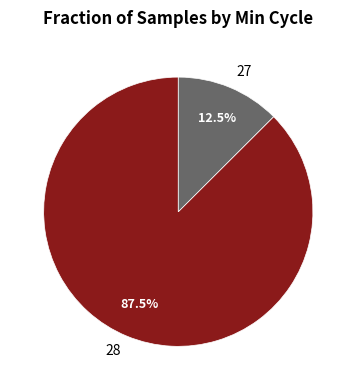

Is there a majority slice in this chart?

Yes